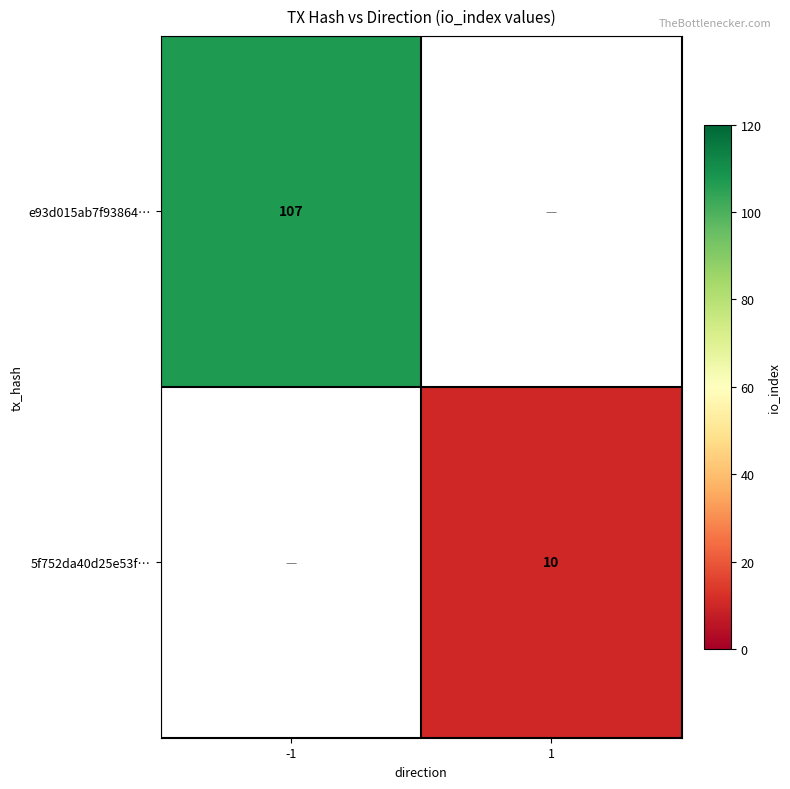

The 5f752da40d25e53f… series shows 16 at 1. True or false?

False